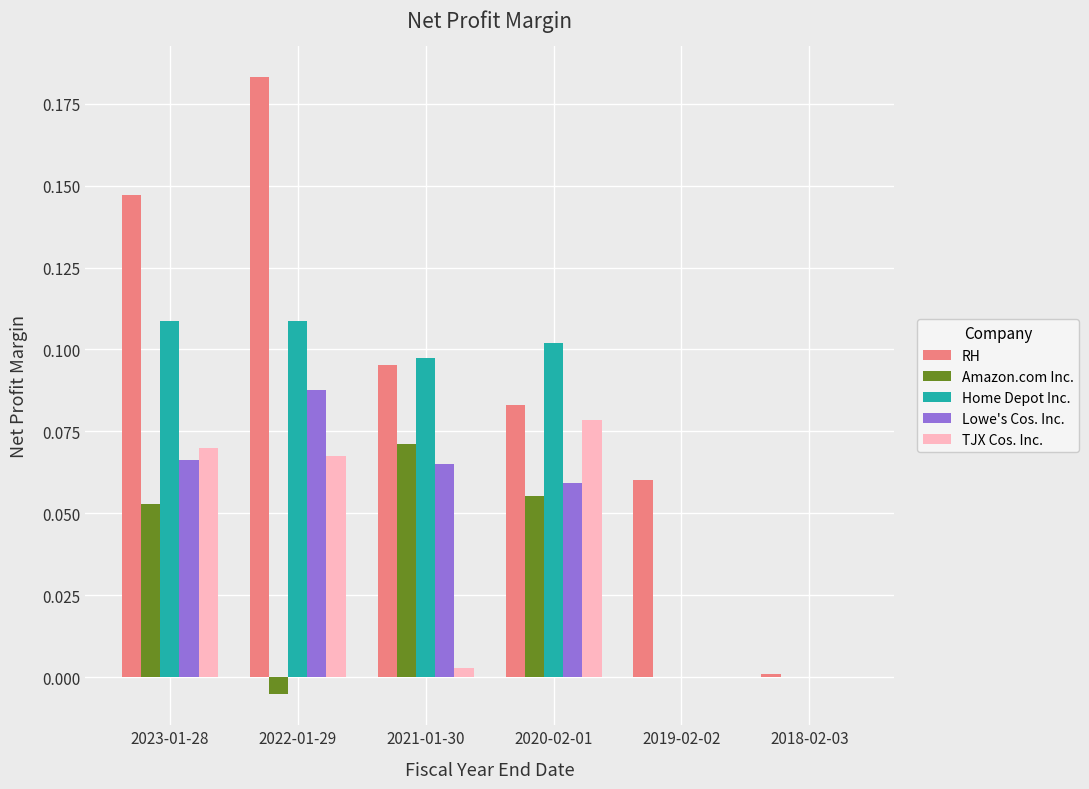

How many groups of bars are there?

6